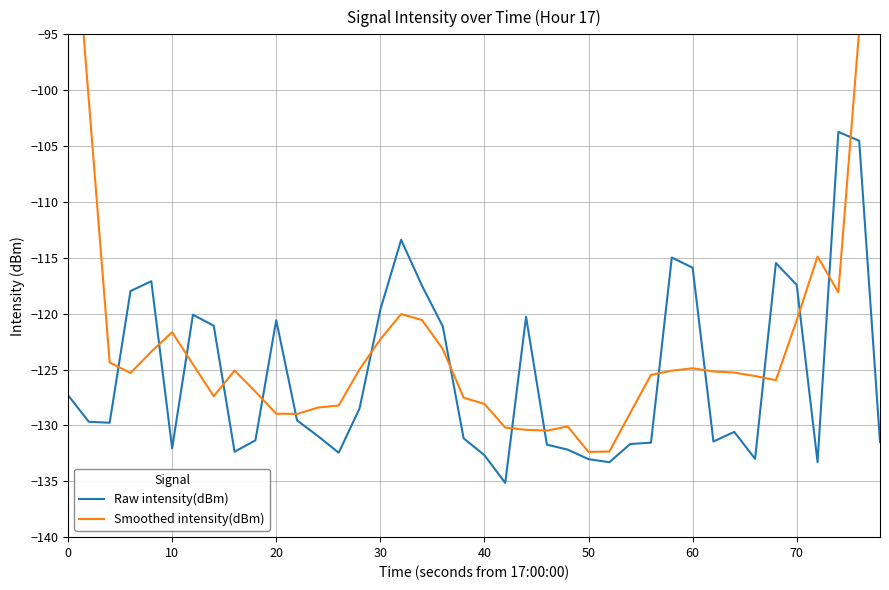

What is the lowest value of the Raw intensity(dBm) series?

-135.1